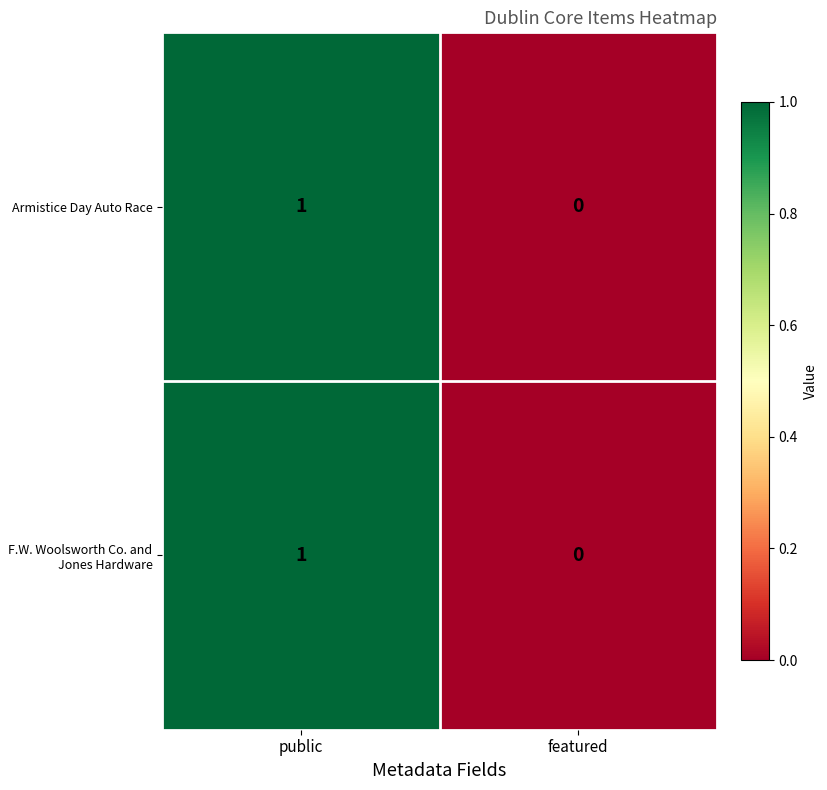

Reading right to left, list all the values displayed in this chart.

Armistice Day Auto Race: featured=0	public=1
F.W. Woolsworth Co. and Jones Hardware: featured=0	public=1